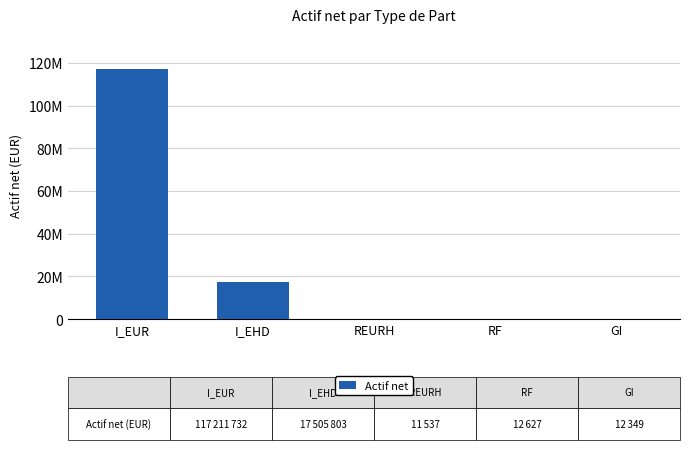

The chart shows a value of 49708092.6 at I_EUR. True or false?

False